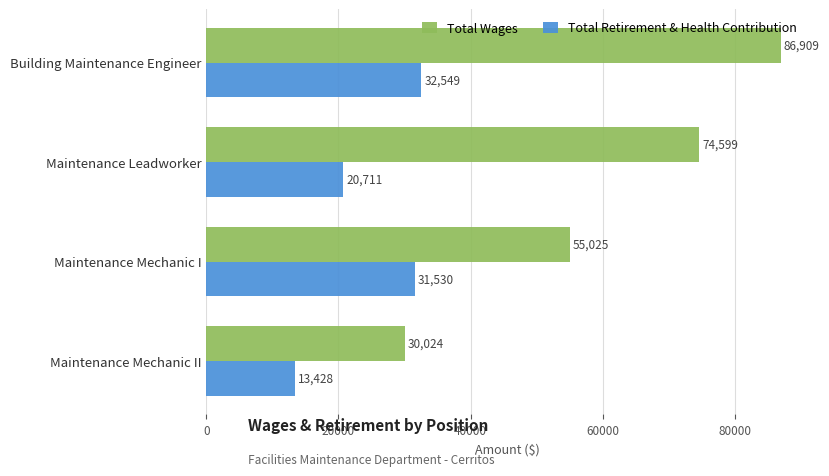

The value of Total Wages at Maintenance Mechanic II is 39320. True or false?

False